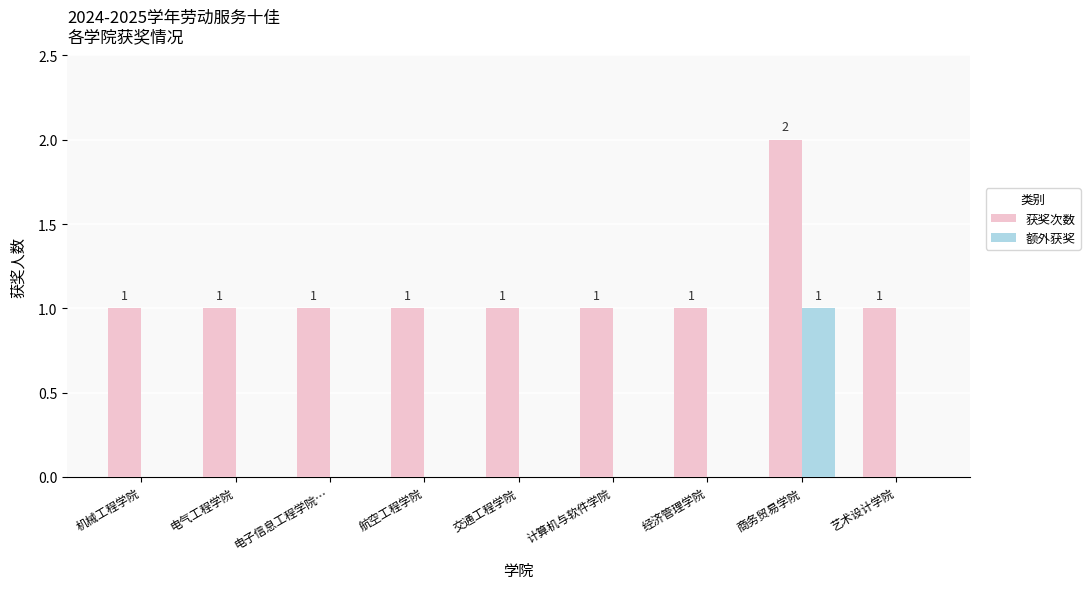

Reading left to right, list all the values displayed in this chart.

获奖次数: 机械工程学院=1	电气工程学院=1	电子信息工程学院…=1	航空工程学院=1	交通工程学院=1	计算机与软件学院=1	经济管理学院=1	商务贸易学院=2	艺术设计学院=1
额外获奖: 机械工程学院=0	电气工程学院=0	电子信息工程学院…=0	航空工程学院=0	交通工程学院=0	计算机与软件学院=0	经济管理学院=0	商务贸易学院=1	艺术设计学院=0